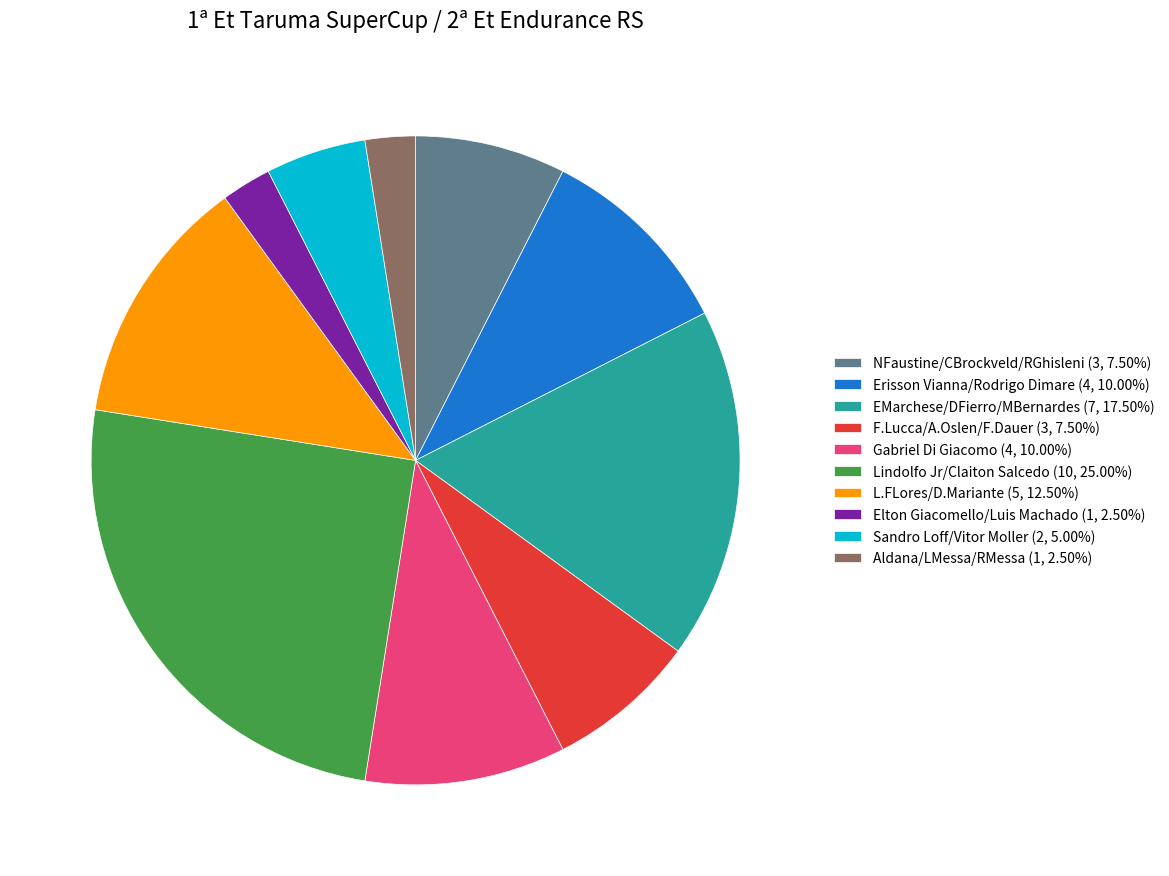

Do L.FLores/D.Mariante (5, 12.50%) and EMarchese/DFierro/MBernardes (7, 17.50%) together represent more than half of the pie?

No